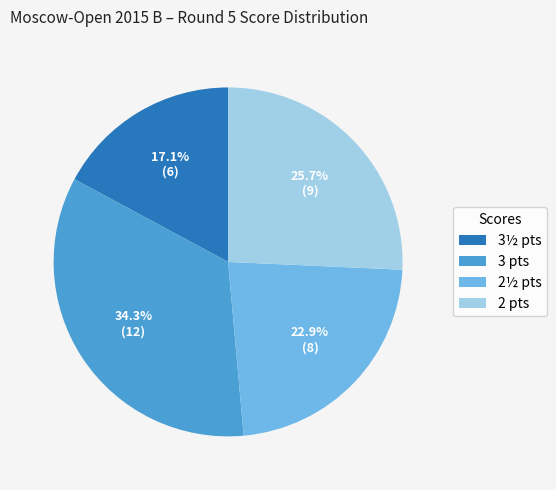

To the nearest percent, what is the average slice percentage?

25%